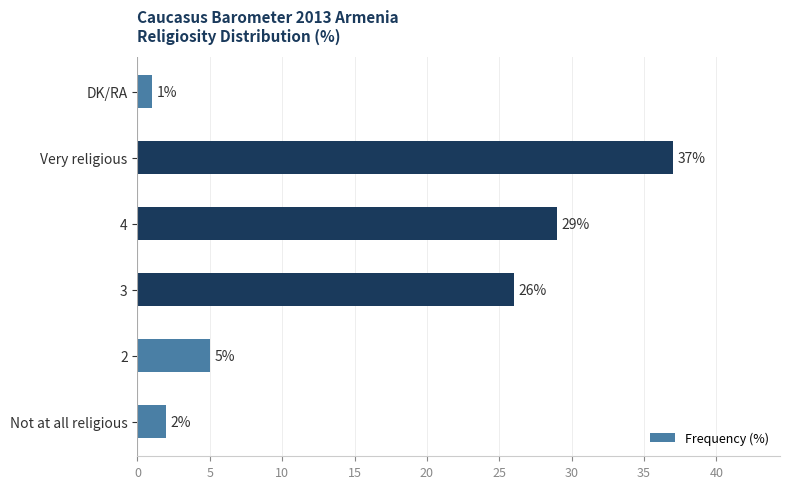

What is the smallest value displayed?

1